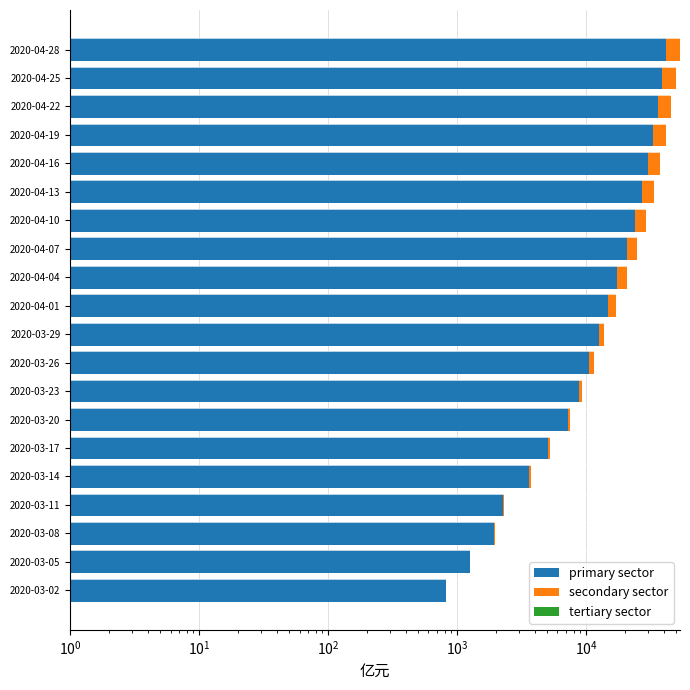

How many bars are there in total?

60